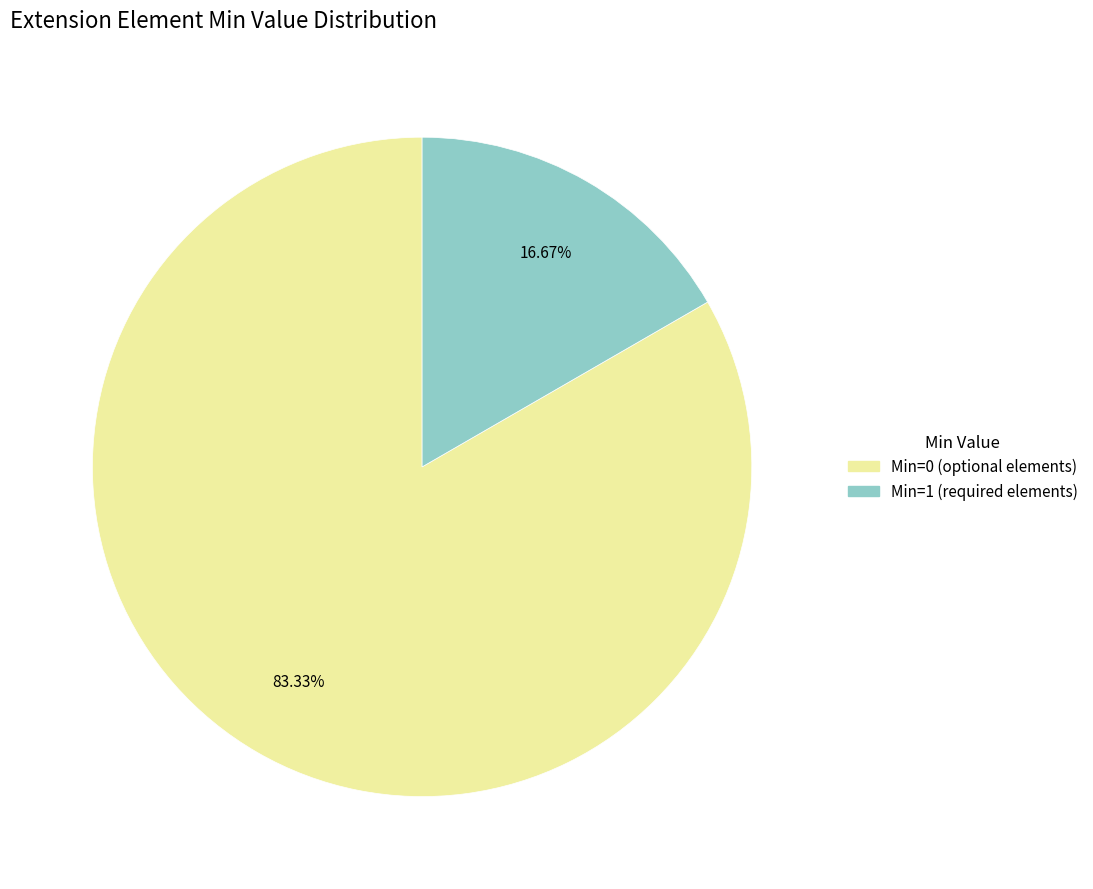

Is there a majority slice in this chart?

Yes